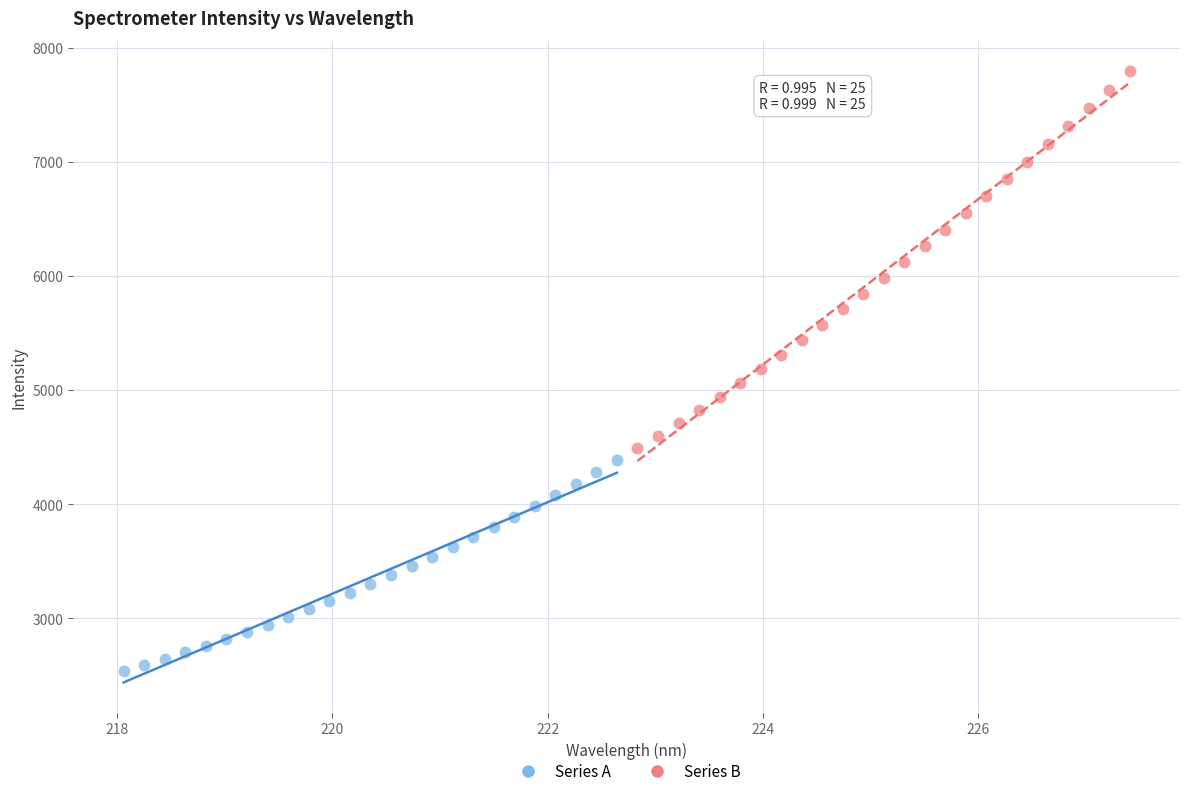

Which series reaches the minimum Y coordinate?

Series A